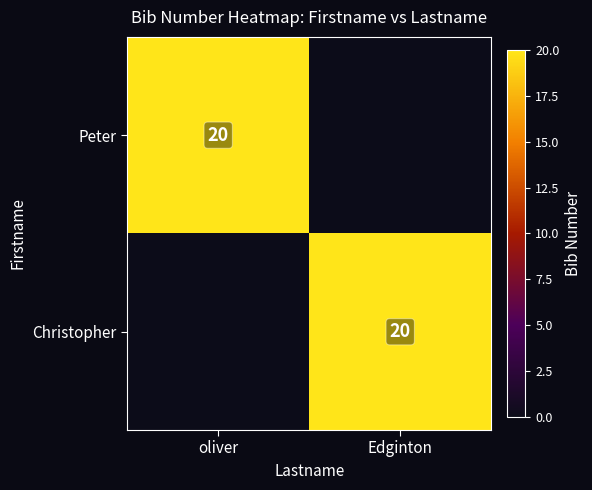

The value of Peter at oliver is 20. True or false?

True